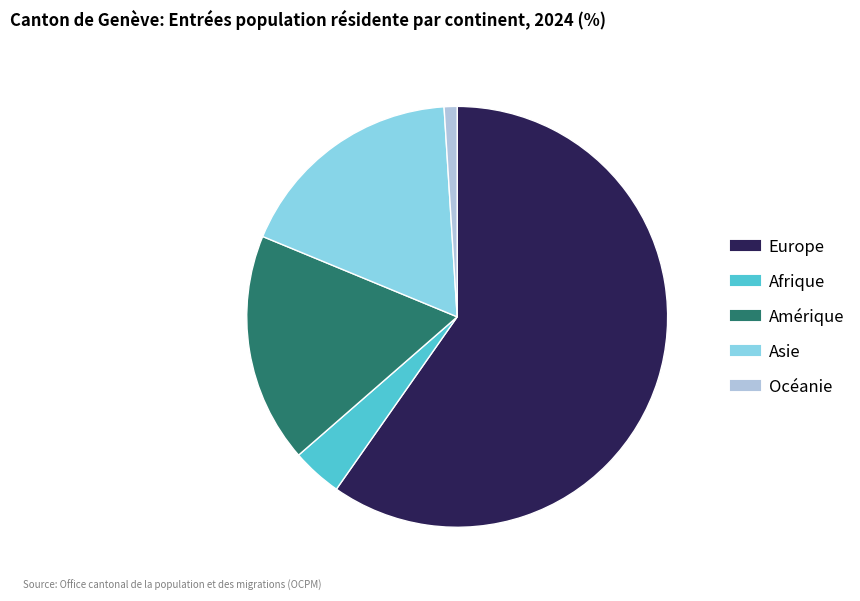

Does any single category account for the majority?

Yes